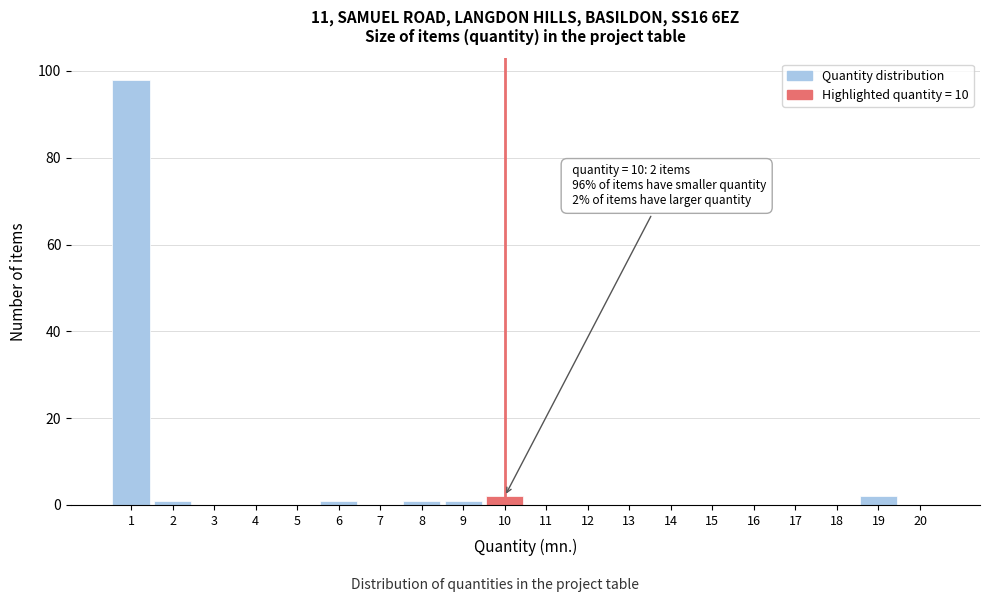

Over which range of the x-axis is the bar tallest?

0.5 to 1.5